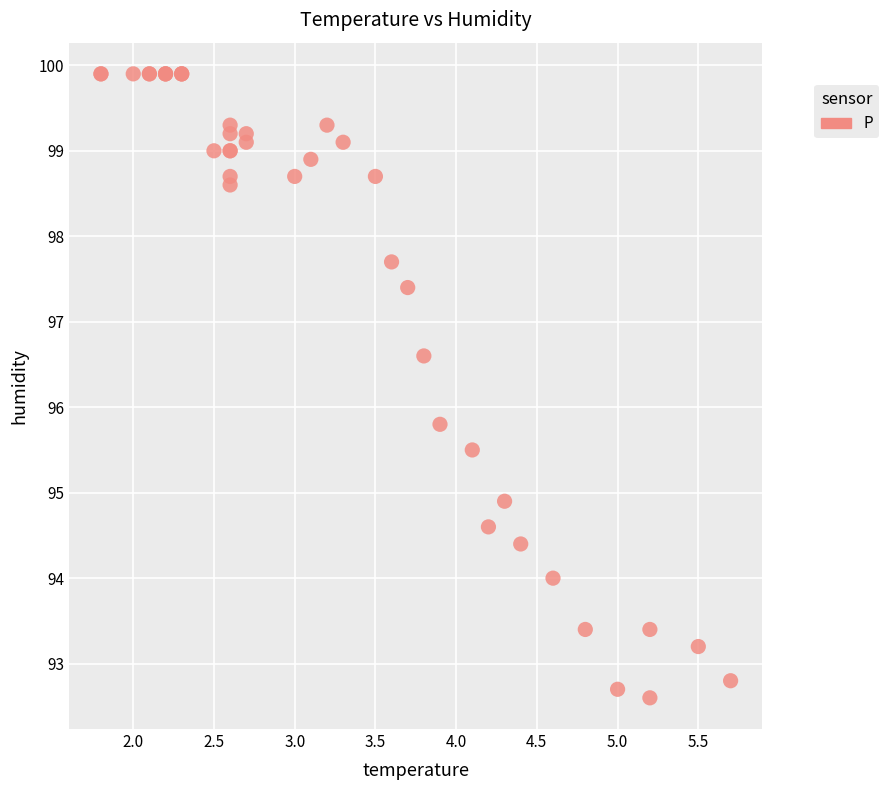

What Y value in the scatter plot is closest to 96?

95.8